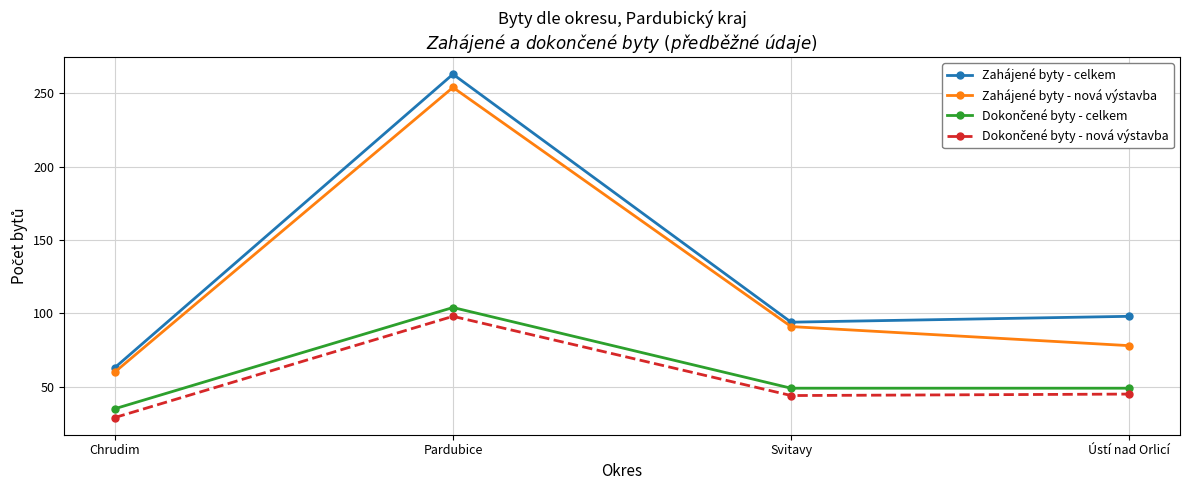

What is the difference between the highest and lowest values at Chrudim?

34